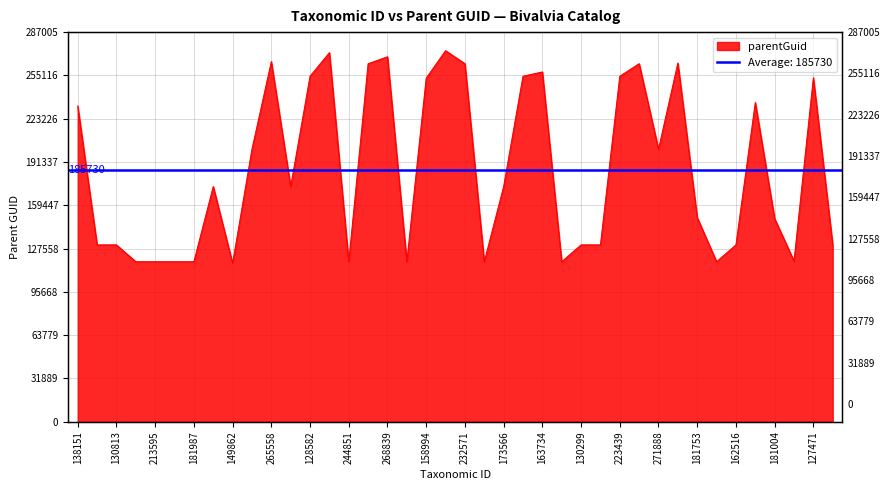

What is the ratio of the value at 181753 to the value at 130299?

1.2